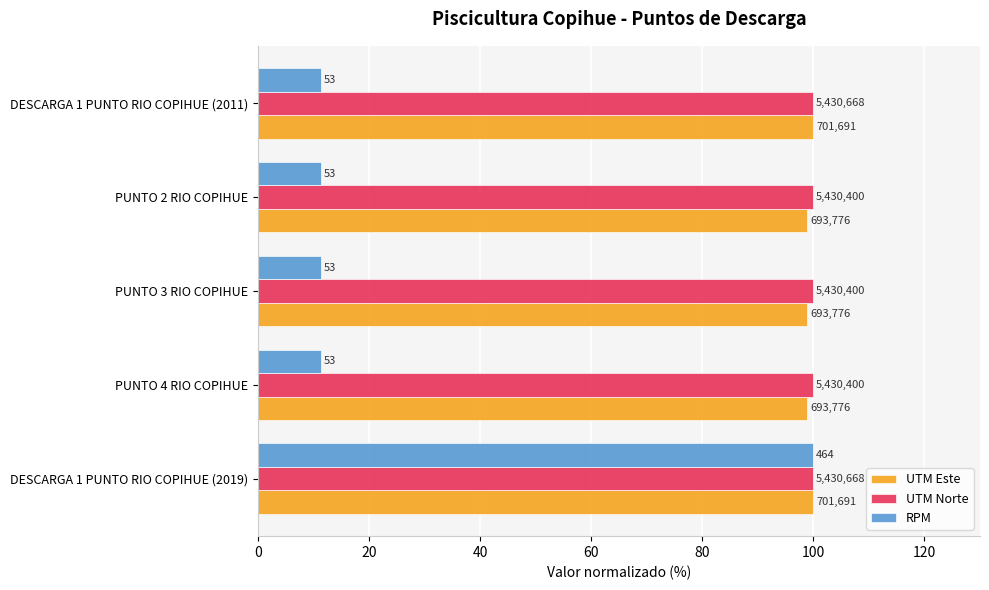

What is the value of the UTM Norte bar at the 3rd from the left?

100.0